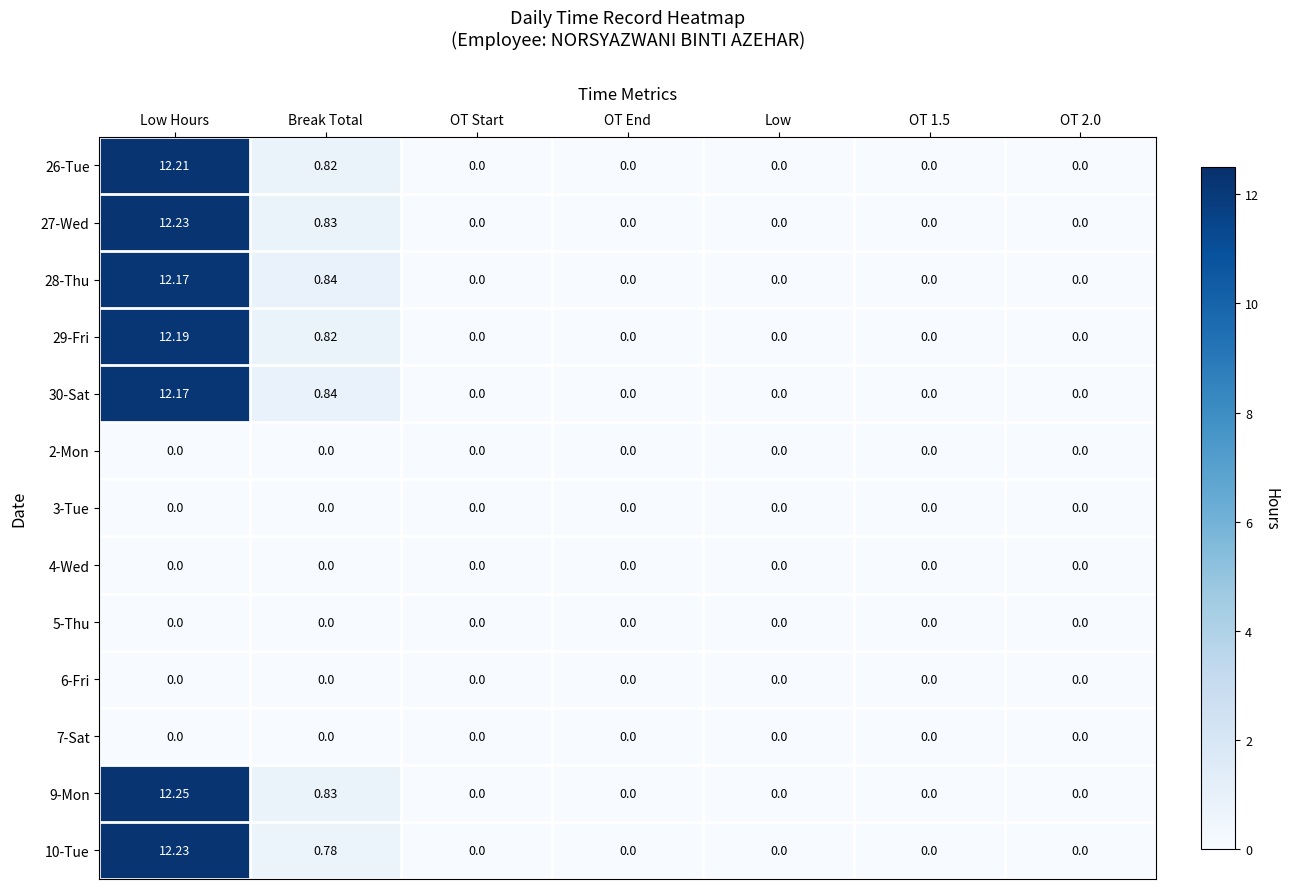

Which category has the highest value across all series?

Low Hours